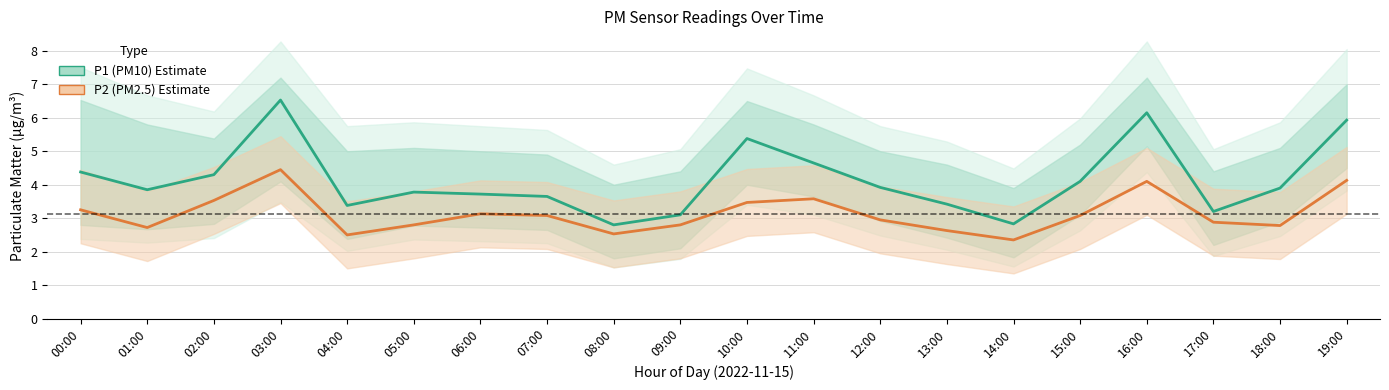

Does the chart display data point markers on the line(s)?

No